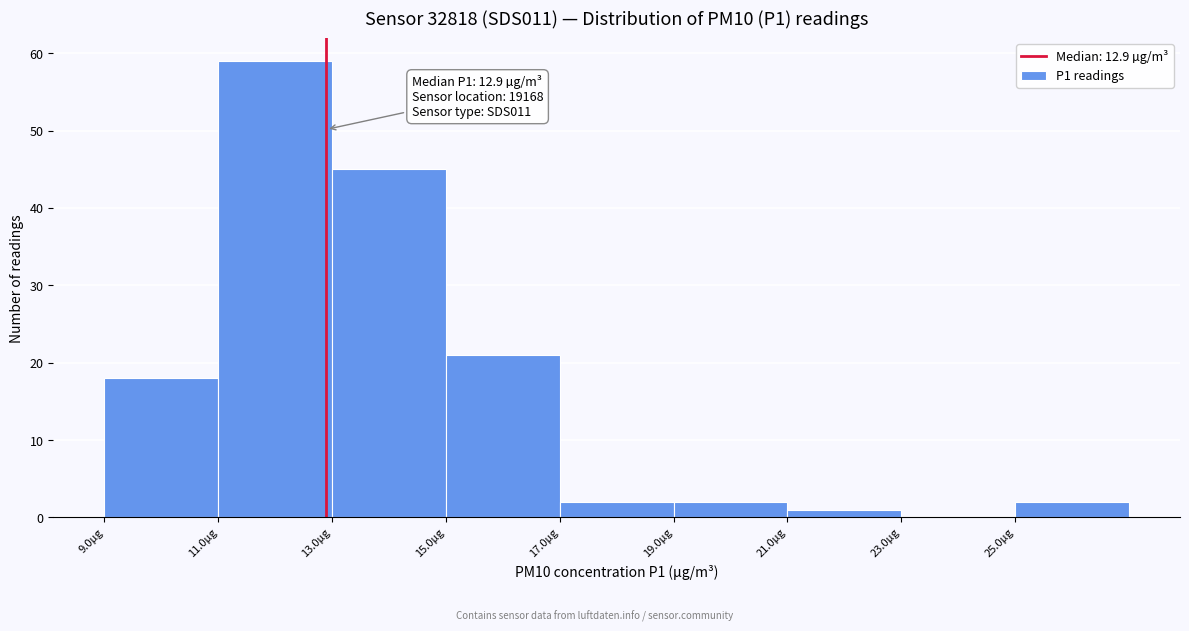

Over which range of the x-axis is the bar tallest?

11 to 13